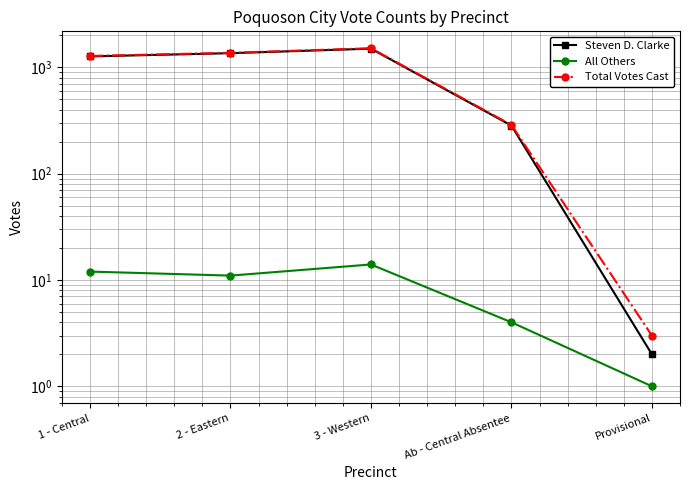

Rank the series by their maximum value, from lowest to highest.

All Others, Steven D. Clarke, Total Votes Cast